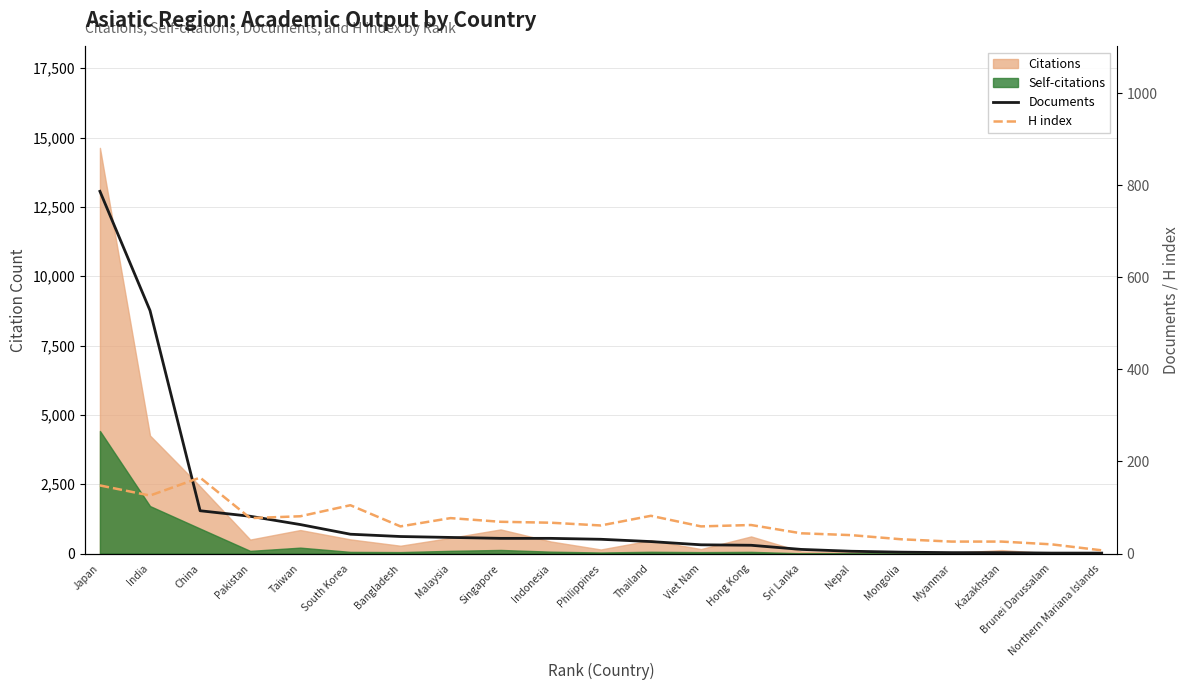

True or false: Documents has more than 0 points higher than both neighbors.

False